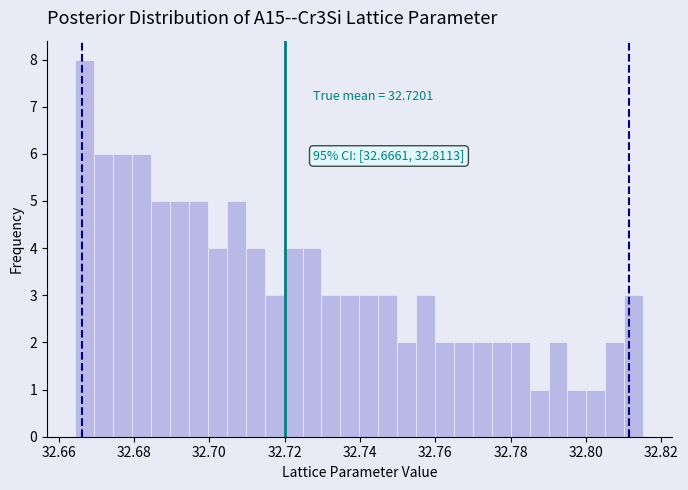

Read against the x-axis, roughly where is the centre of the tallest bar?

32.666